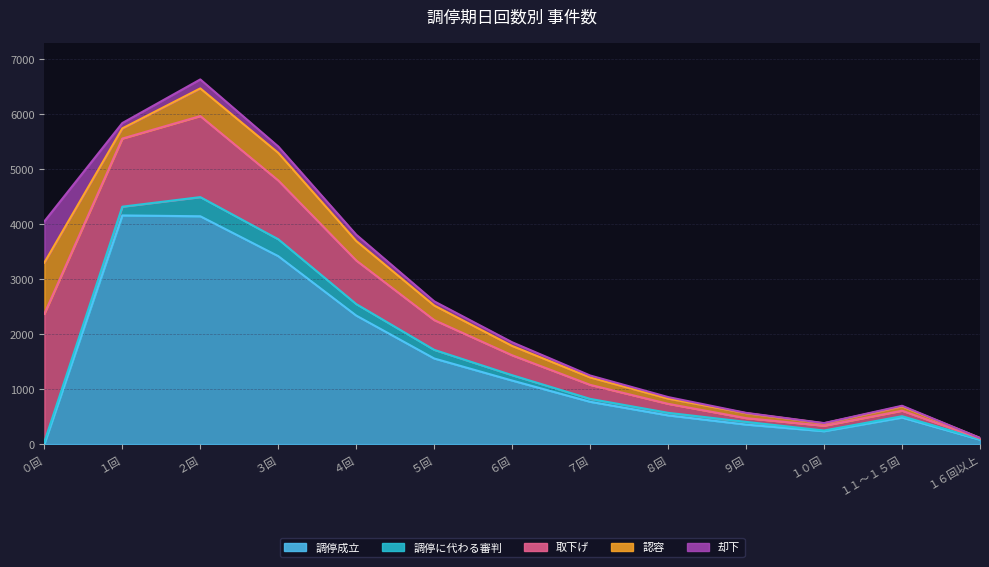

How many values in the 認容 series are below 170?

6